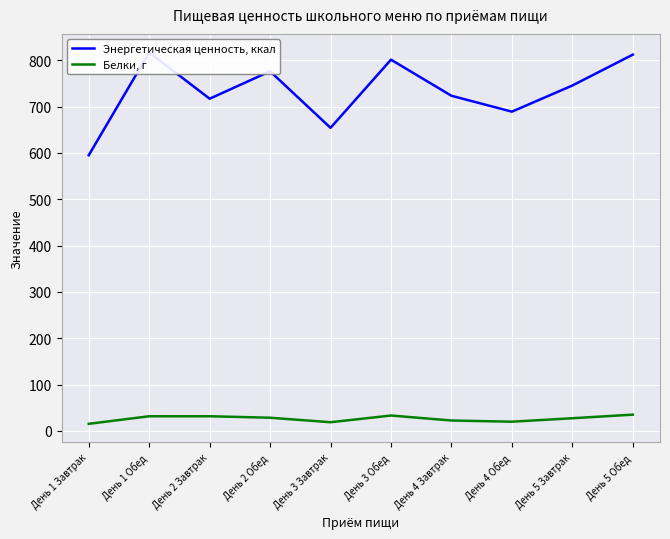

What position from the right is День 1 Завтрак?

10